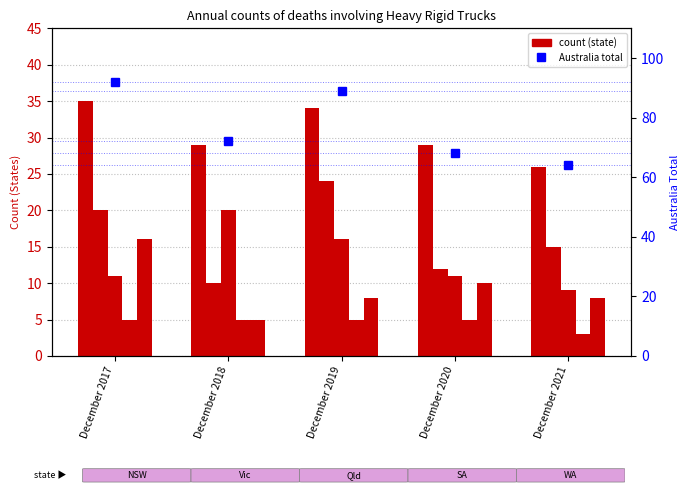

How many groups of bars are there?

5